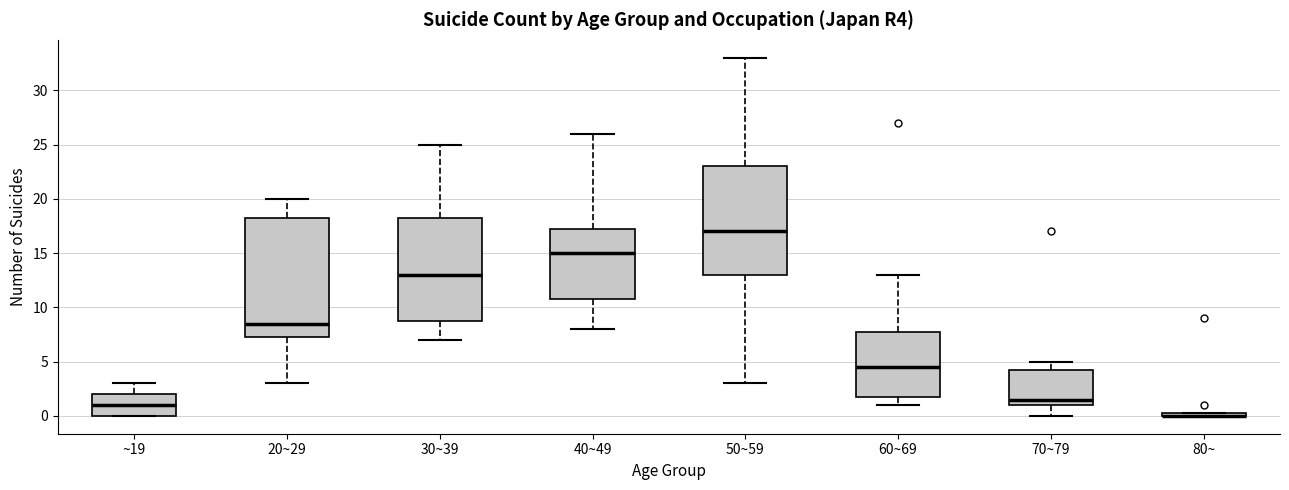

Which box is the tallest, from its lower edge to its upper edge?

20~29